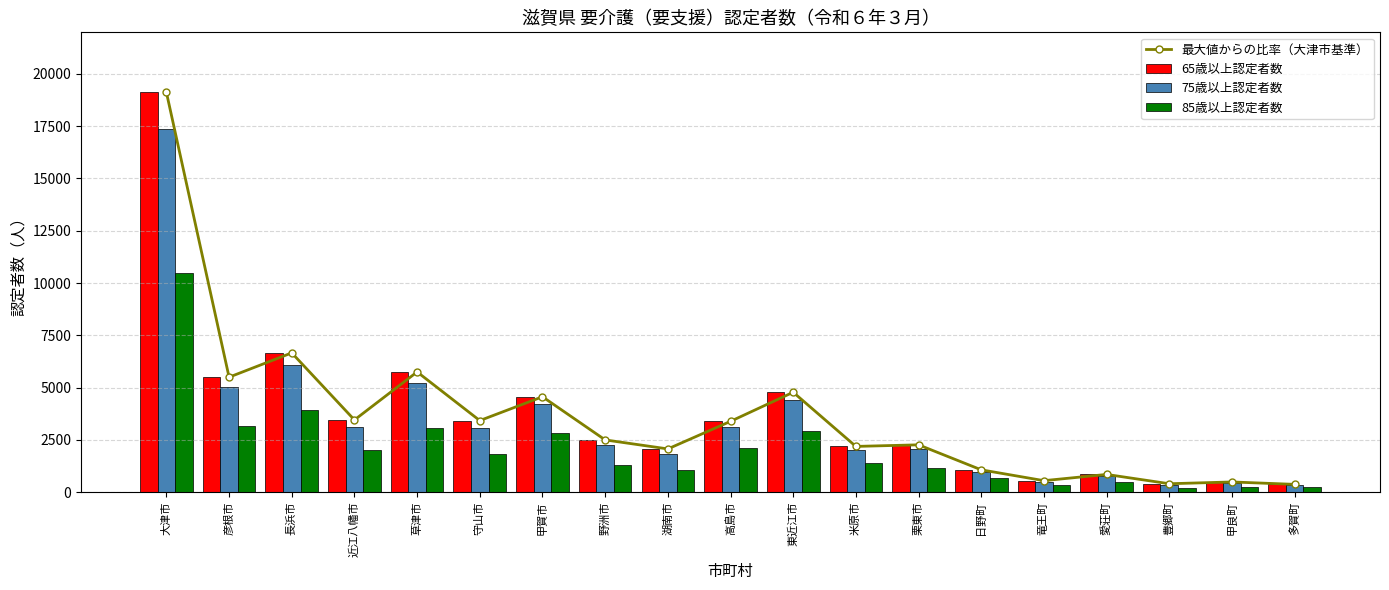

List the labels in order of 85歳以上認定者数 value, largest first.

大津市, 長浜市, 彦根市, 草津市, 東近江市, 甲賀市, 高島市, 近江八幡市, 守山市, 米原市, 野洲市, 栗東市, 湖南市, 日野町, 愛荘町, 竜王町, 甲良町, 多賀町, 豊郷町